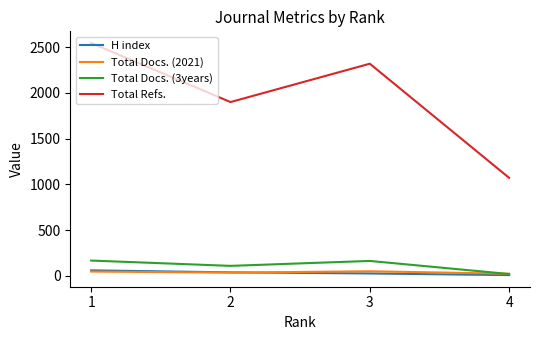

How many data points in H index are less than 38?

2